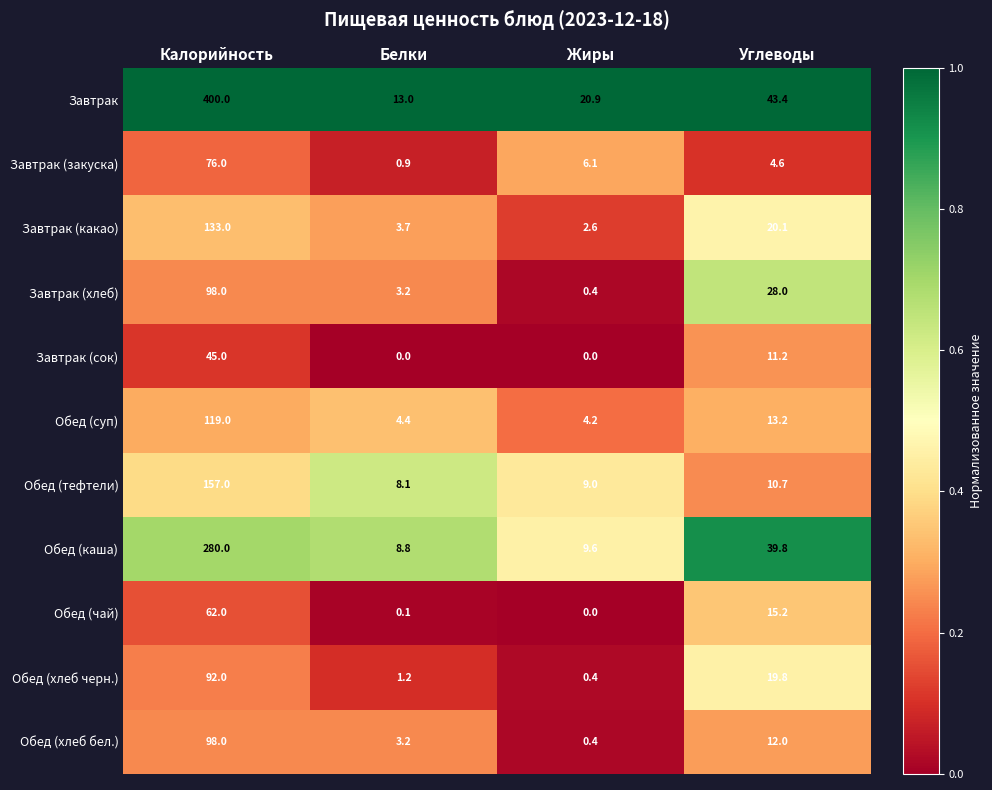

Which series has the widest spread of values?

Завтрак